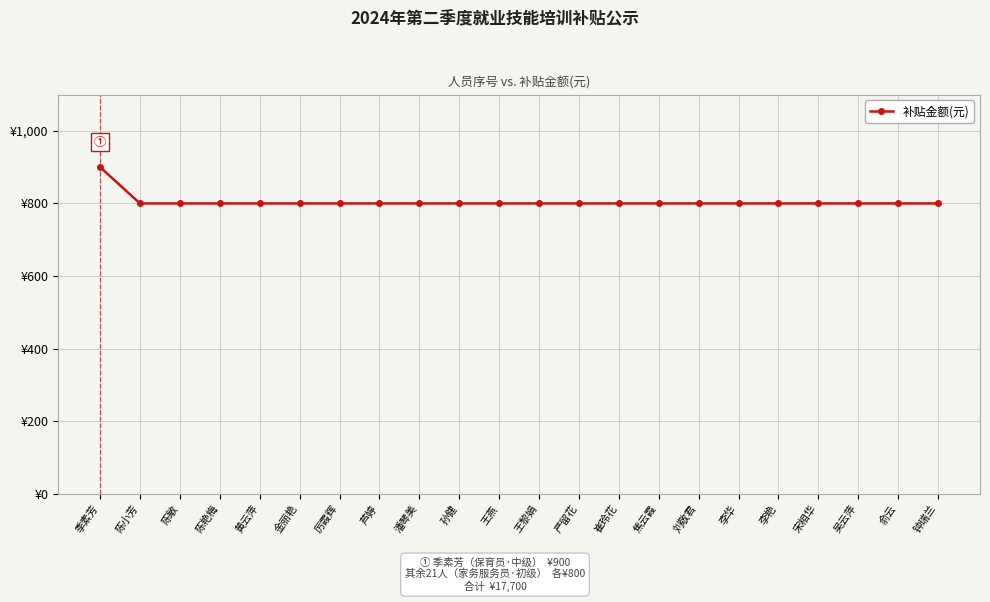

What position from the left is 李艳?

18